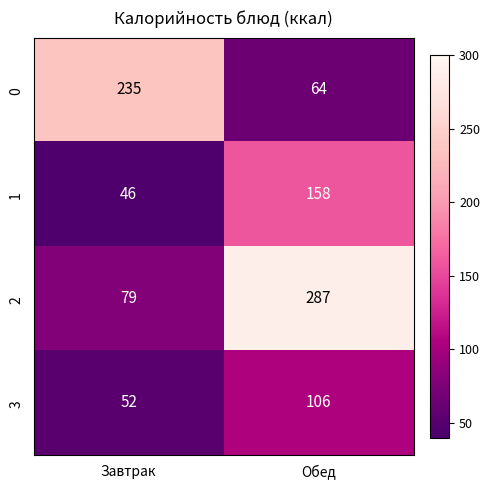

What is the greatest value displayed?

287